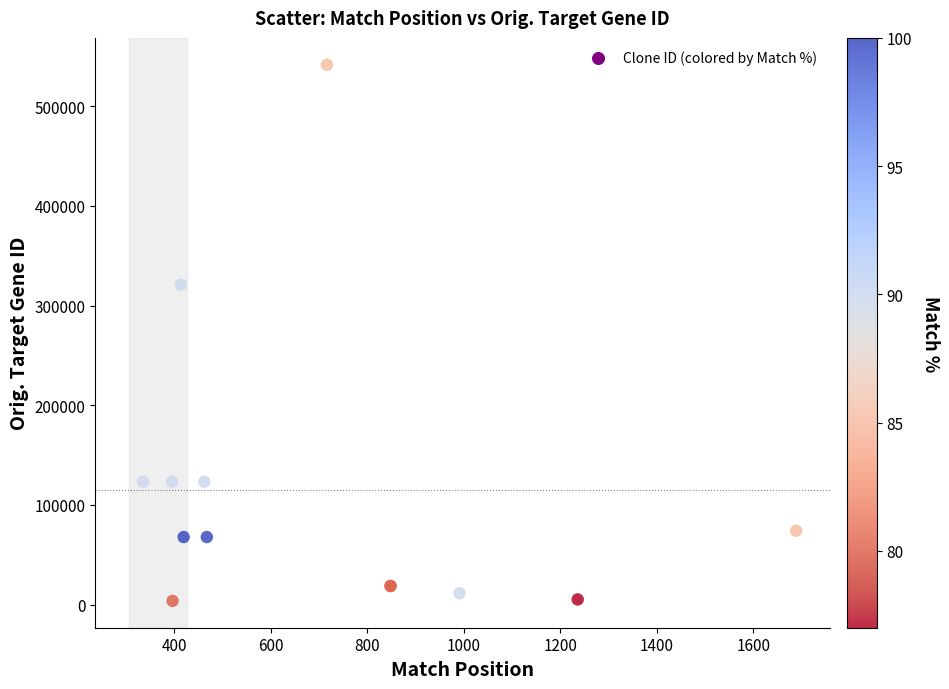

What Y value in the scatter plot is closest to 272639?

320858